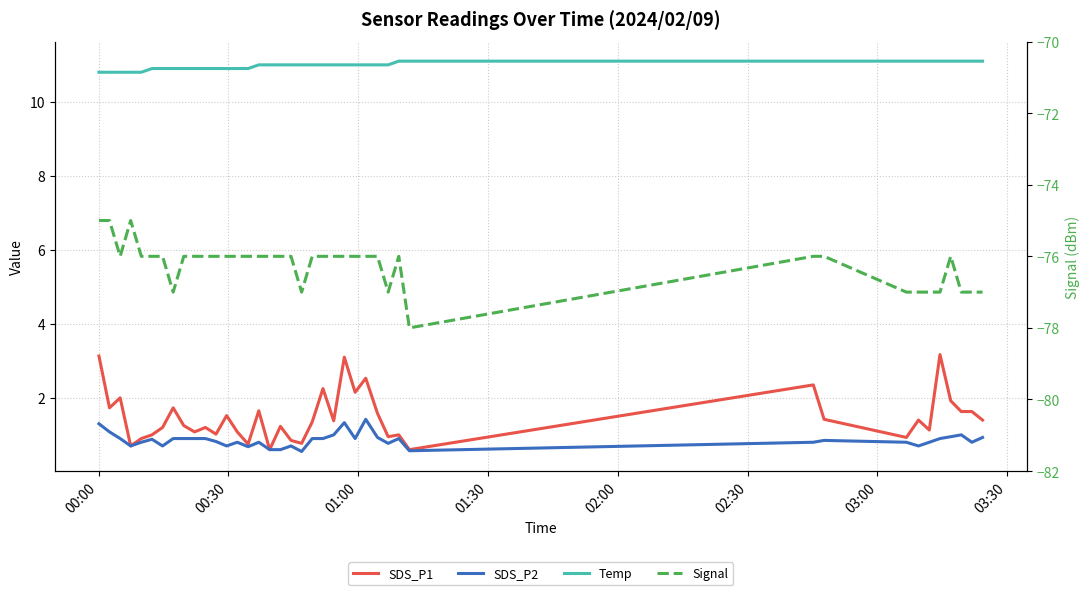

How many values in the Temp series are below 11?

15